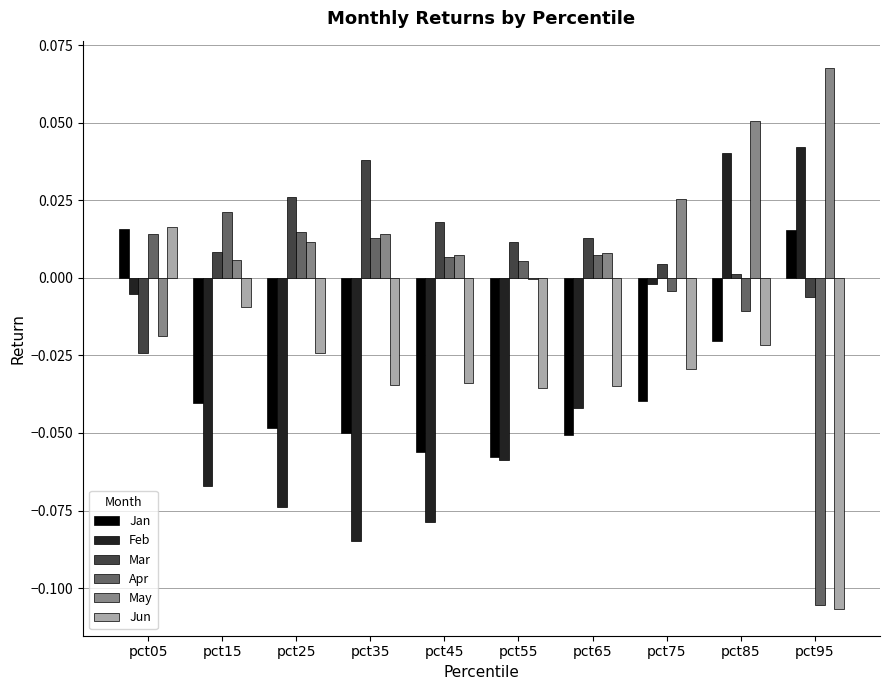

At which category is the sum across all series the highest?

pct85